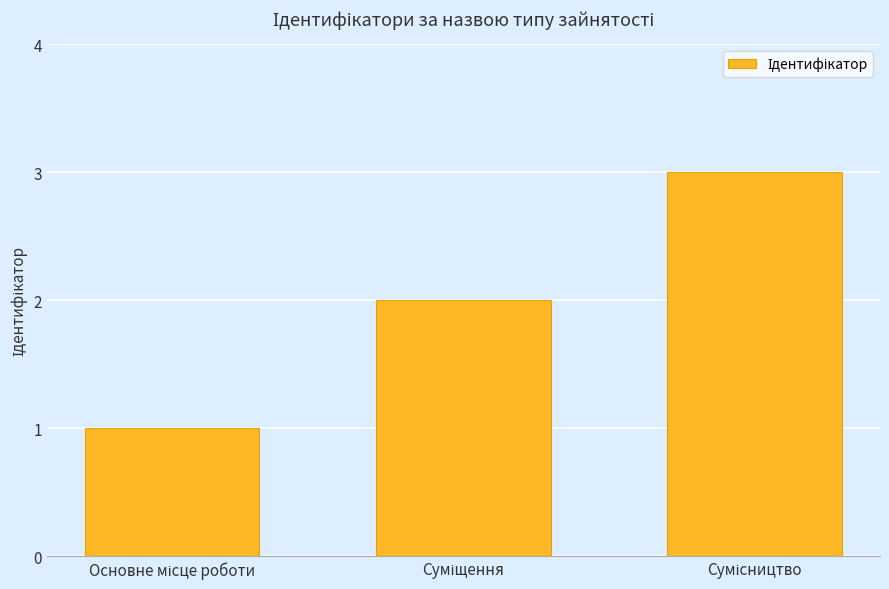

What is the sum of all values?

6